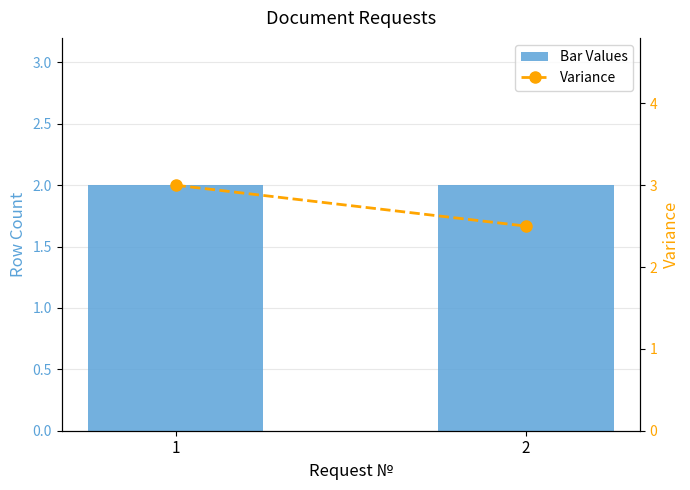

Which series has the widest spread of values?

Variance